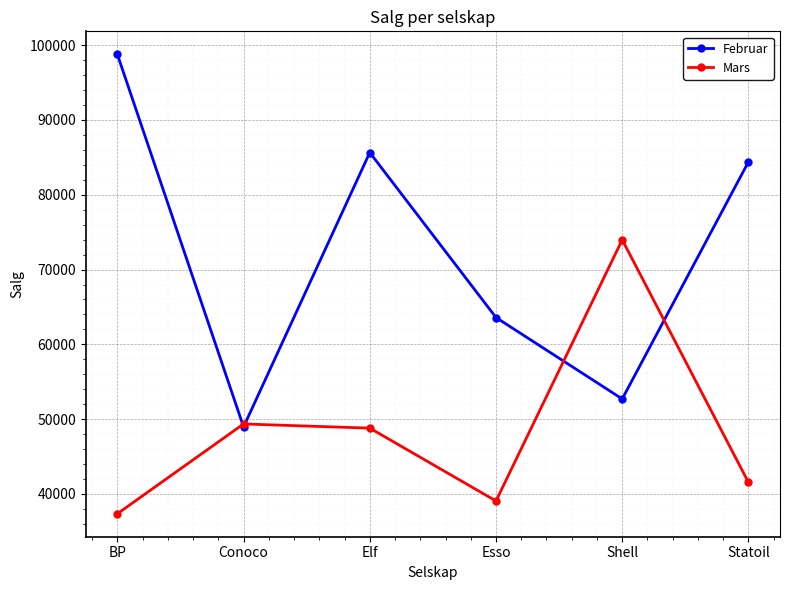

What is the minimum value for Mars?

37354